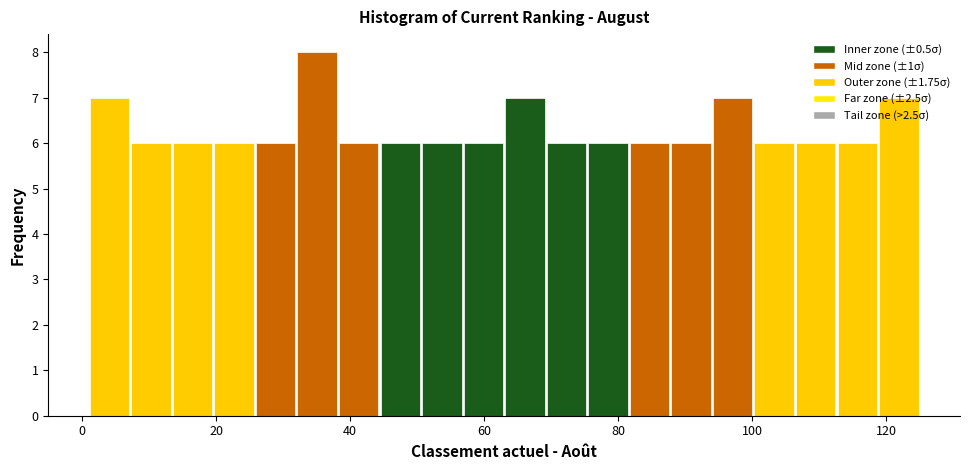

Around what value on the x-axis is the tallest bar? Give the approximate position of its centre, as read against the axis.

36